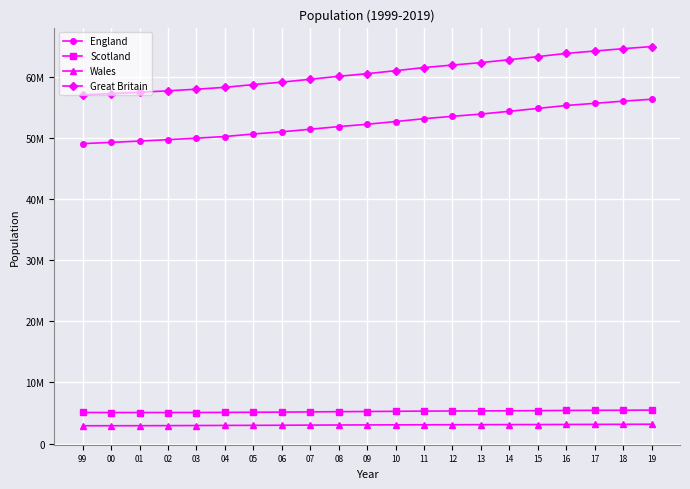

Is the value of Wales at 14 greater than the value of Great Britain at 99?

No